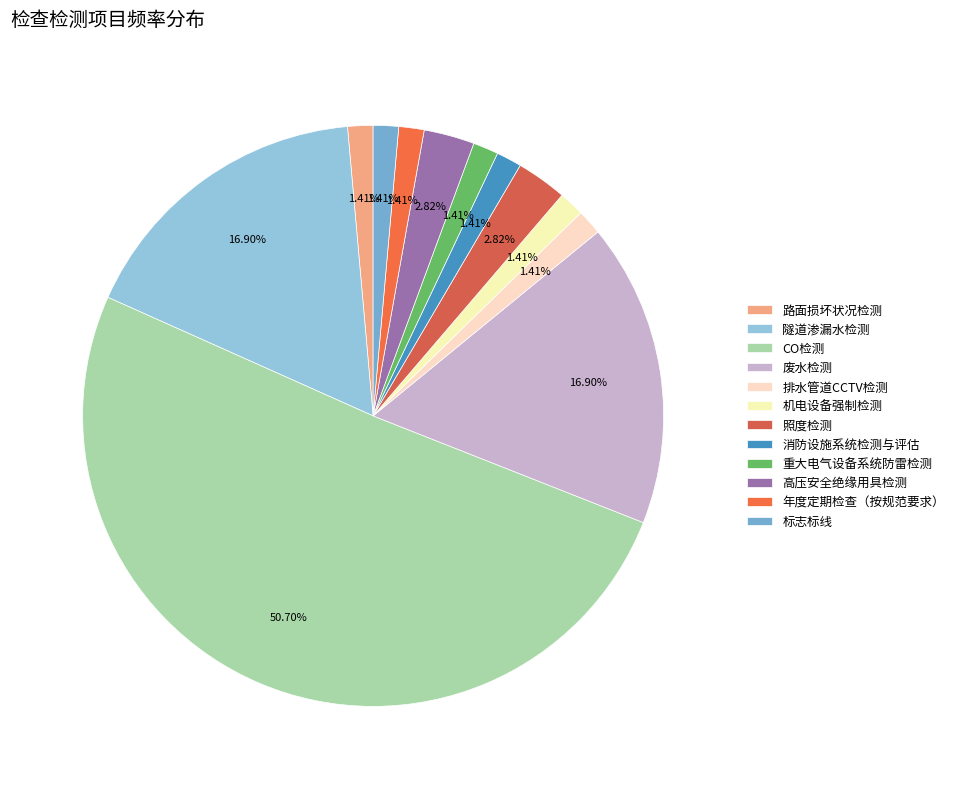

Approximately how many times larger is the value at 机电设备强制检测 compared to 高压安全绝缘用具检测?

0.5